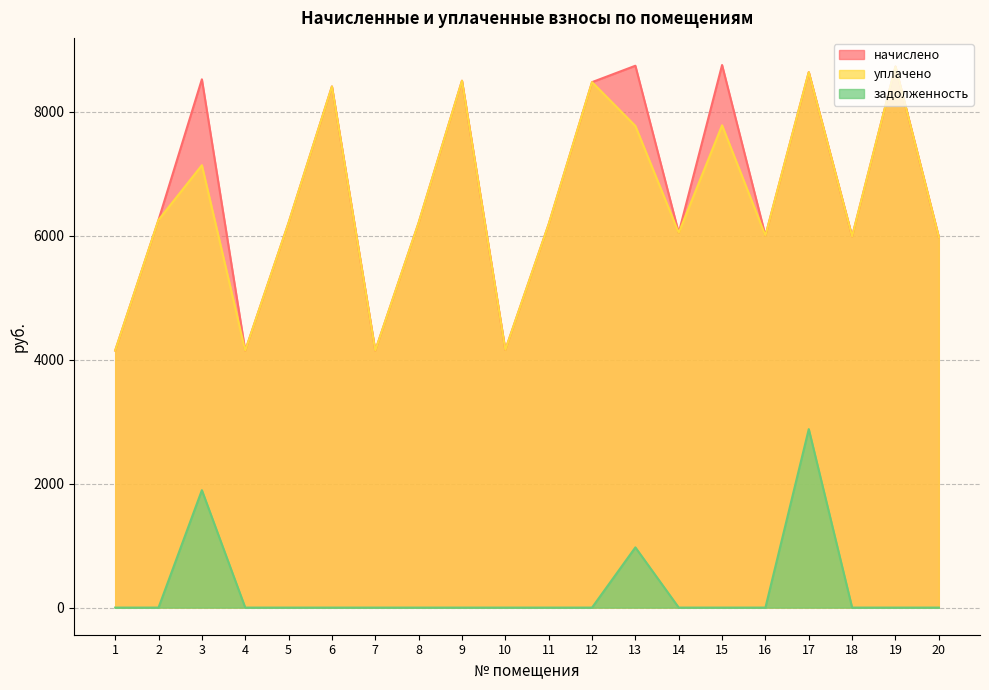

Which series has the largest total across all categories?

начислено